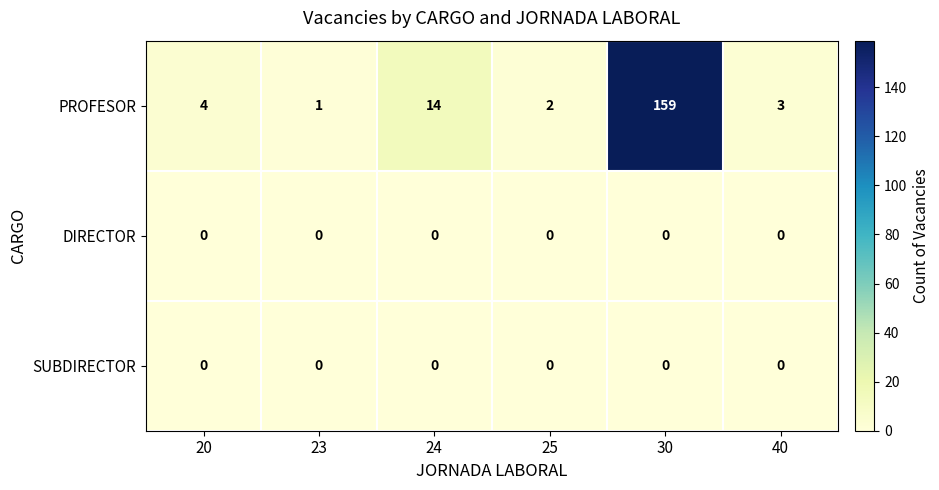

Which series changed the most between 20 and 30?

PROFESOR